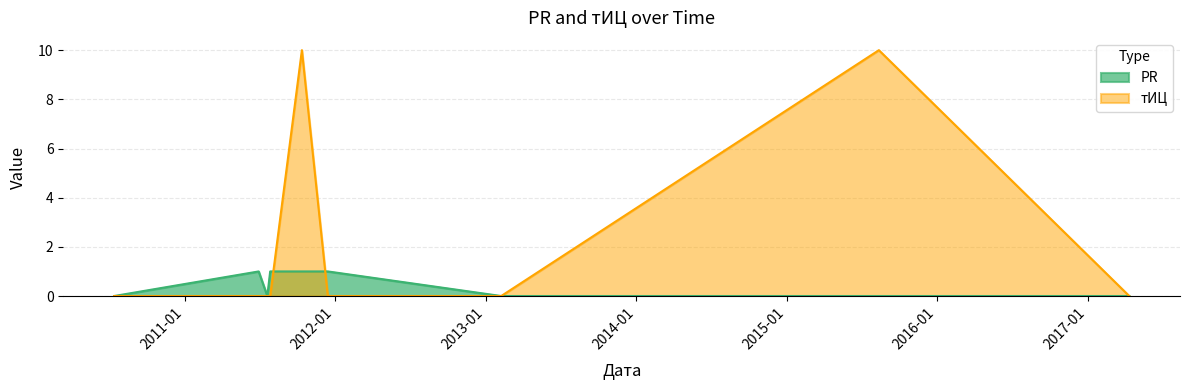

What is the label of the 6th point from the left?

2011-12-14